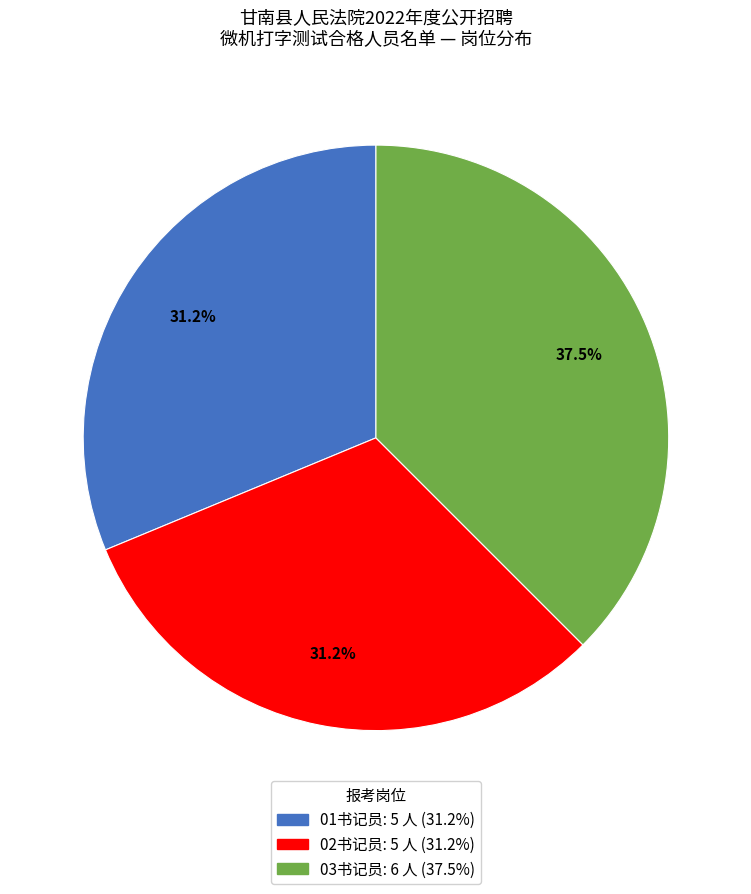

To the nearest percent, what percentage of the pie is 01书记员?

31%